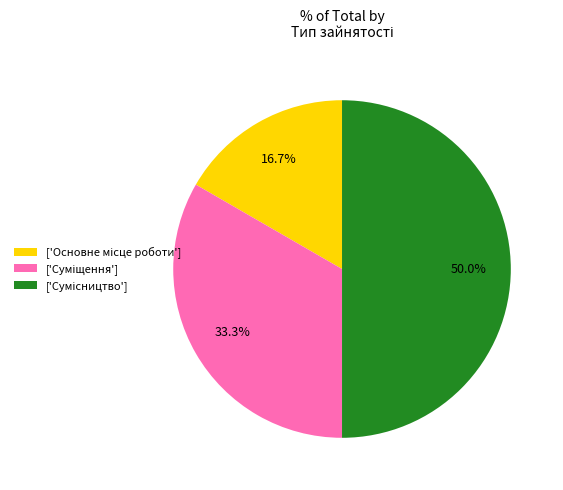

How many slices are in this pie chart?

3